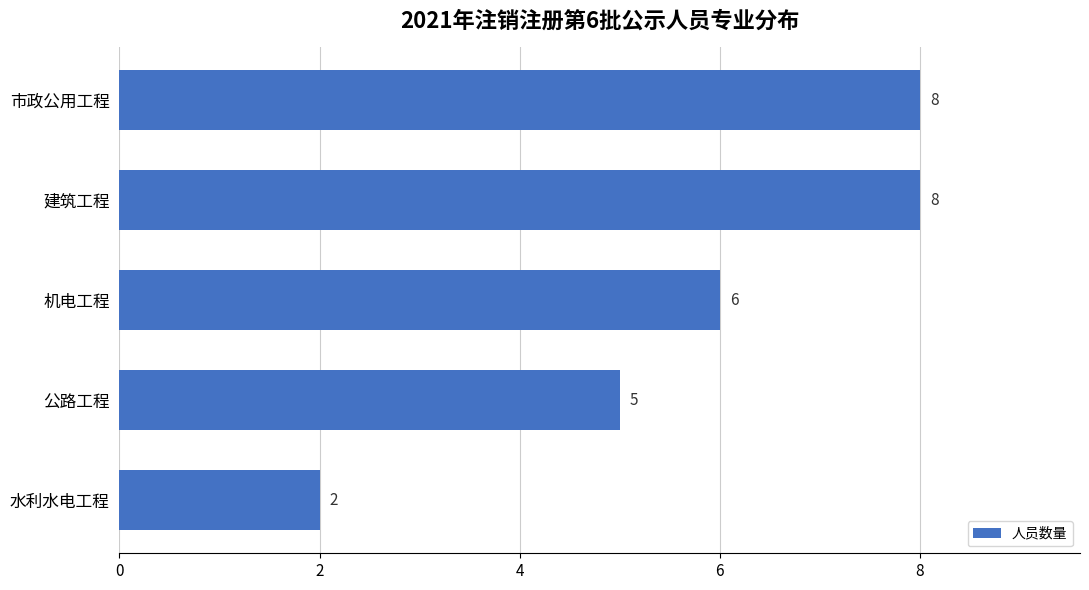

Count the values in the range 5 to 8.

4